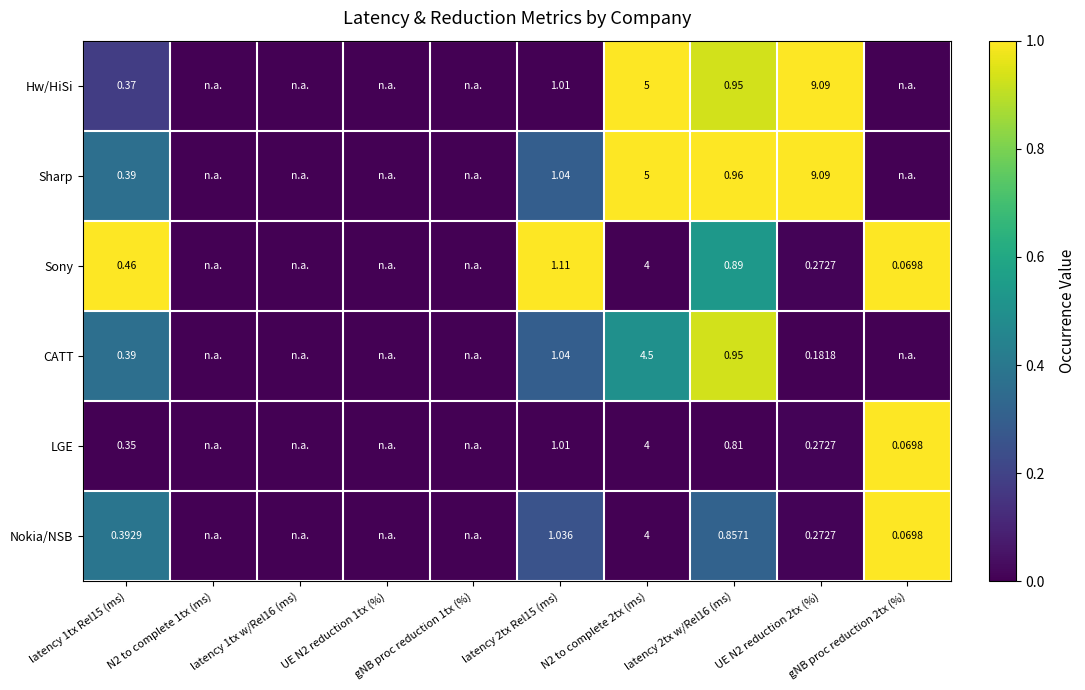

Rank the categories by Sony value from highest to lowest.

latency 1tx Rel15 (ms), latency 2tx Rel15 (ms), gNB proc reduction 2tx (%), latency 2tx w/Rel16 (ms), UE N2 reduction 2tx (%), N2 to complete 1tx (ms), latency 1tx w/Rel16 (ms), UE N2 reduction 1tx (%), gNB proc reduction 1tx (%), N2 to complete 2tx (ms)